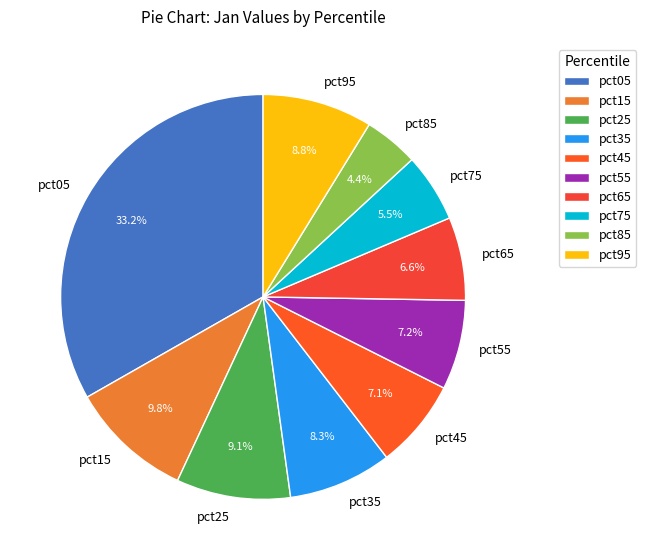

To the nearest percent, what is the difference between the pct75 and pct55 slice percentages?

2%